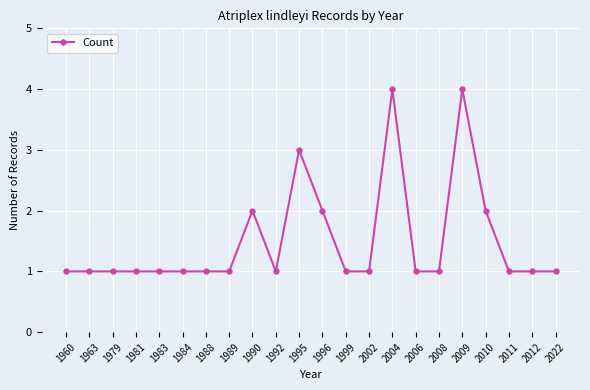

Read the value at 1999.

1